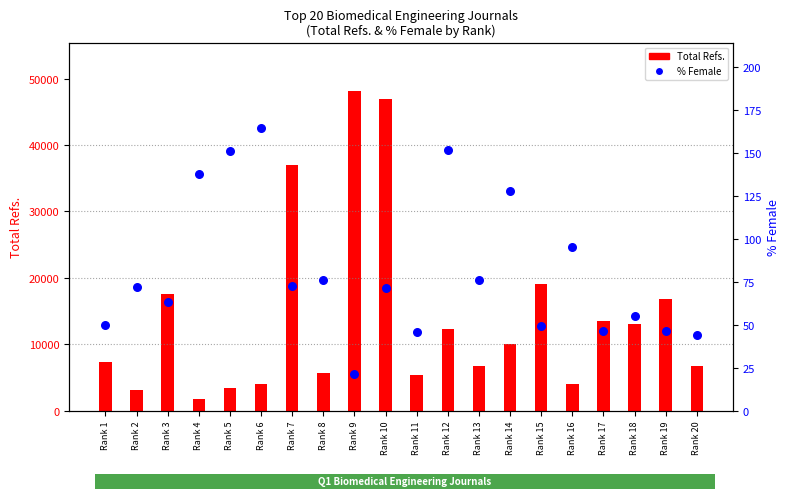

At which category is the sum across all series the highest?

Rank 9